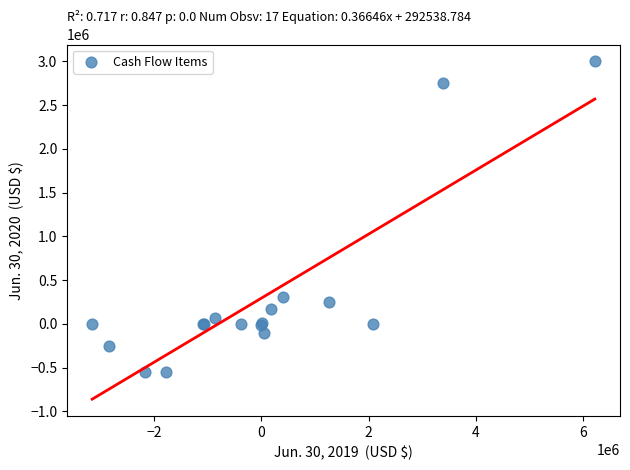

What Y value in the scatter plot is closest to 1222701?

307155